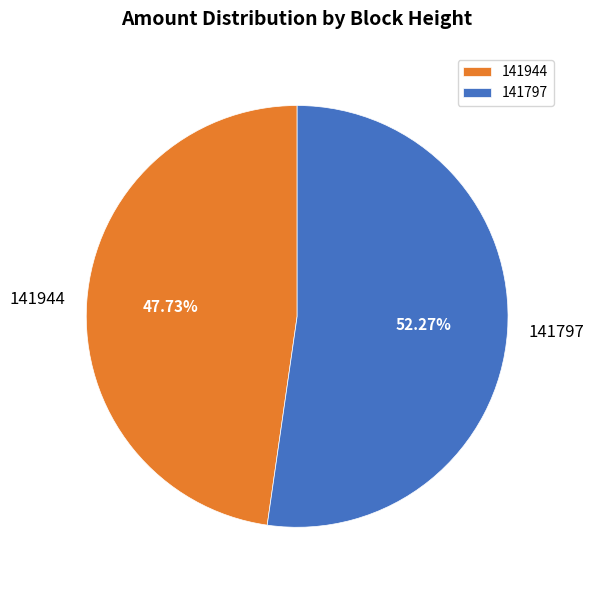

Does 141944 account for over 50% of the chart?

No